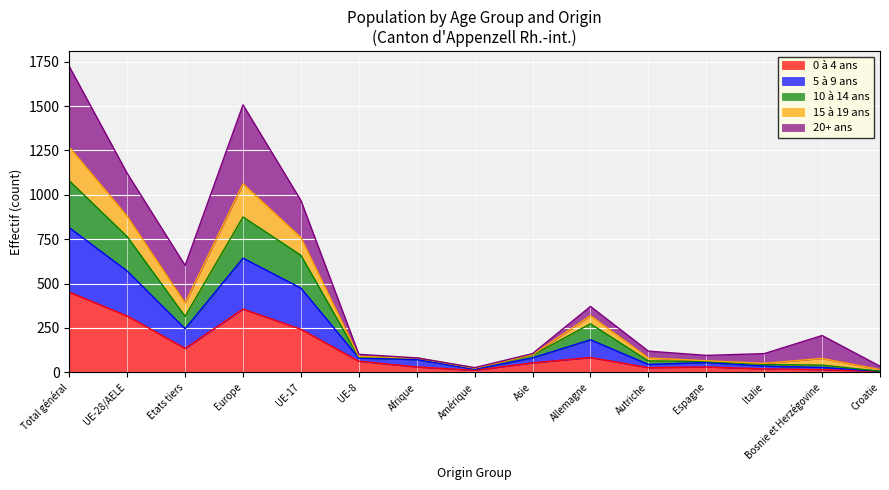

How many lines are shown in the chart?

5